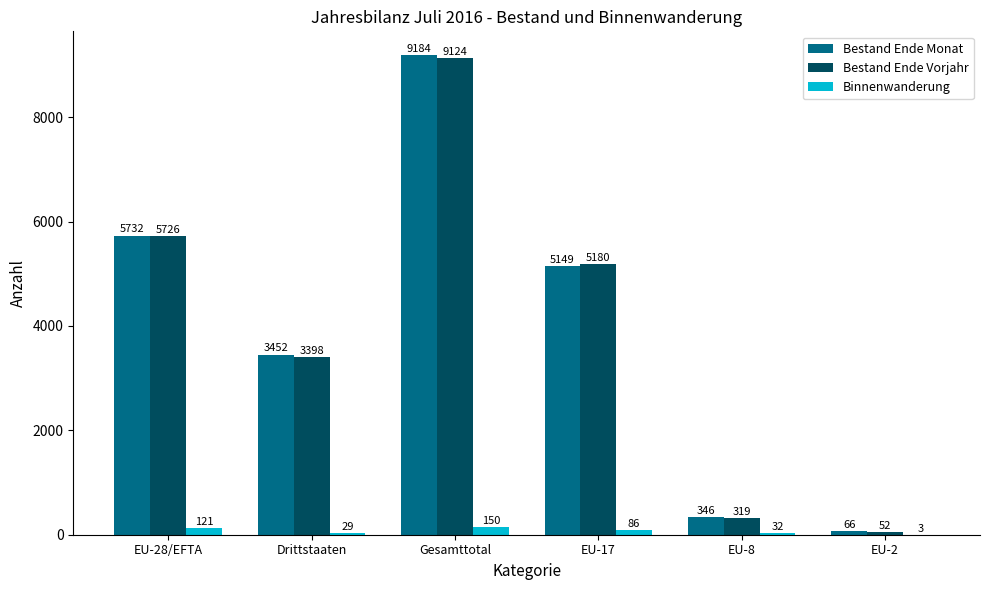

What are all the series names shown in the legend?

Bestand Ende Monat, Bestand Ende Vorjahr, Binnenwanderung